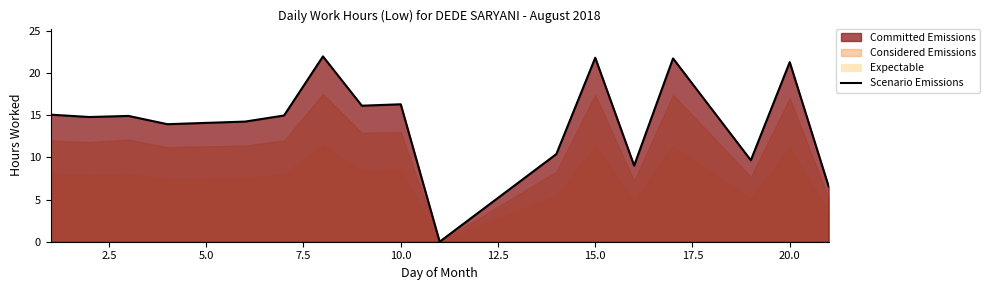

The value of Scenario Emissions at 15.0 is 21.8. True or false?

True